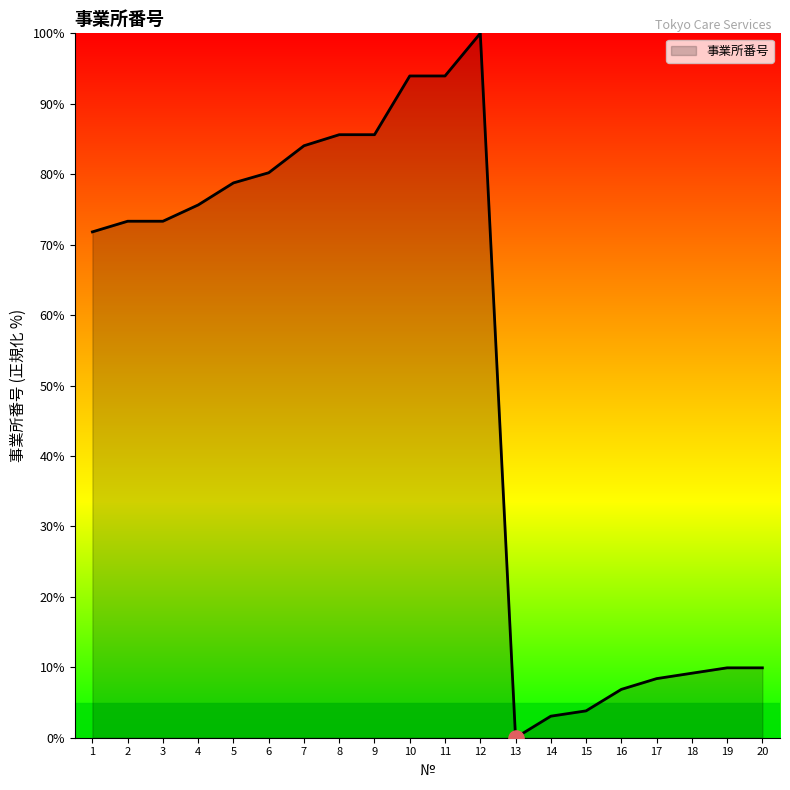

Approximately how many times larger is the value at 10 compared to 18?

10.3